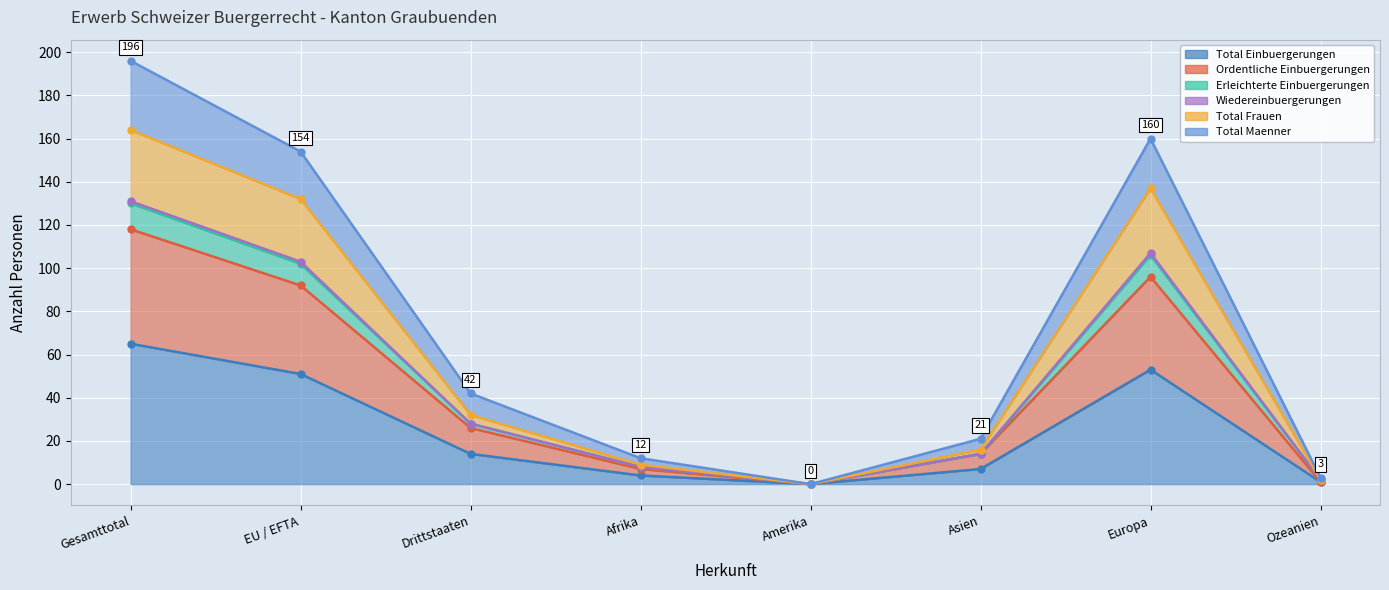

What is the label of the 7th point from the right?

EU / EFTA